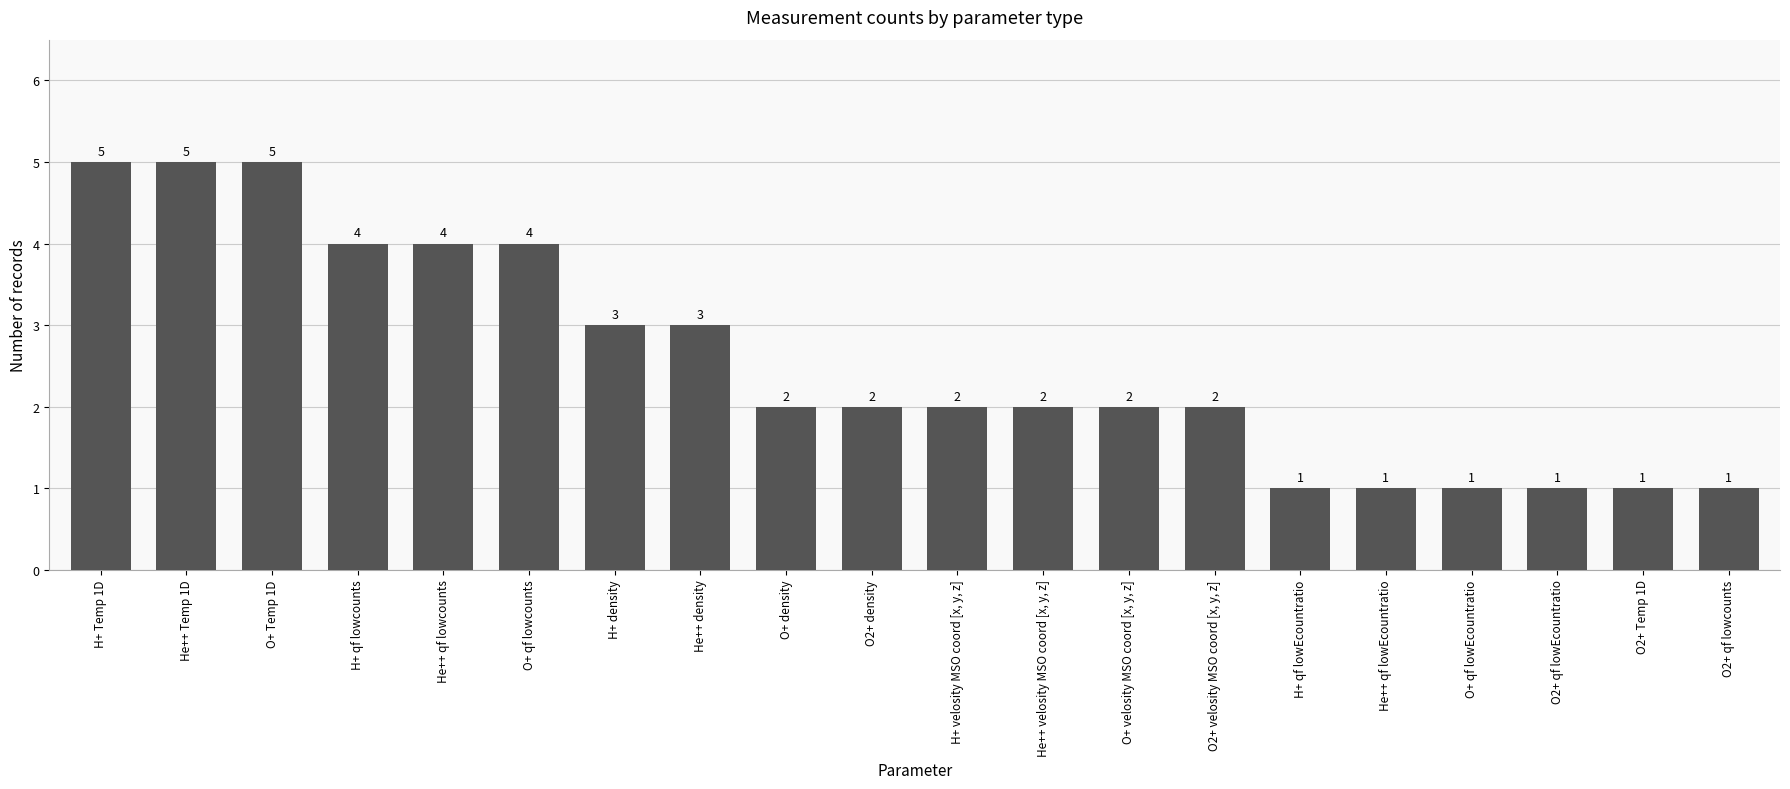

What is the difference between the maximum and second lowest values?

4